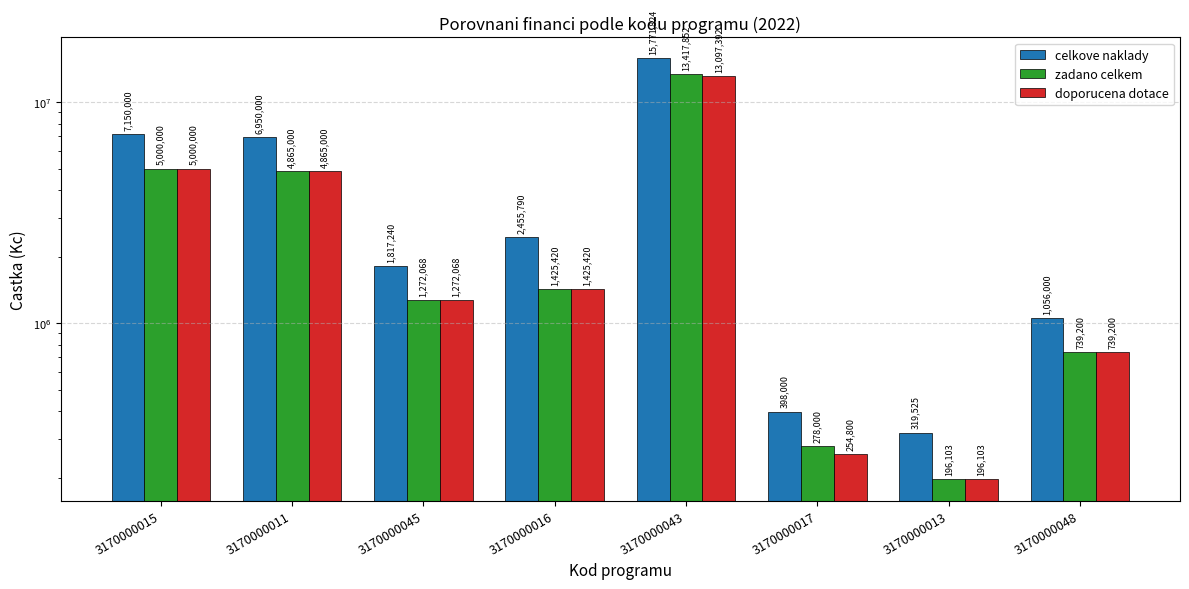

What is the label of the 2nd bar from the left?

3170000011